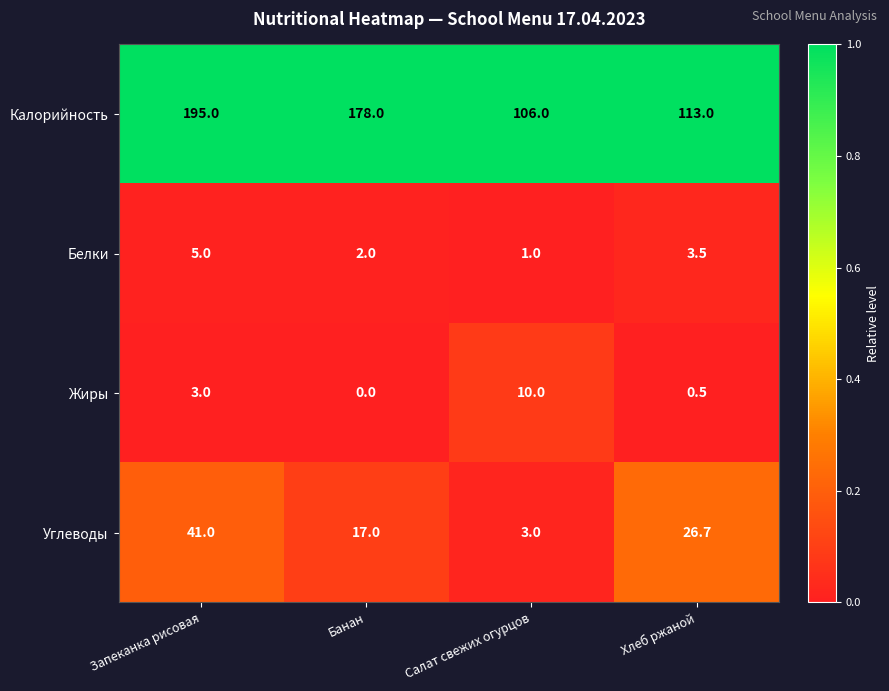

What is the difference between the maximum and second lowest values in the Белки series?

3.0